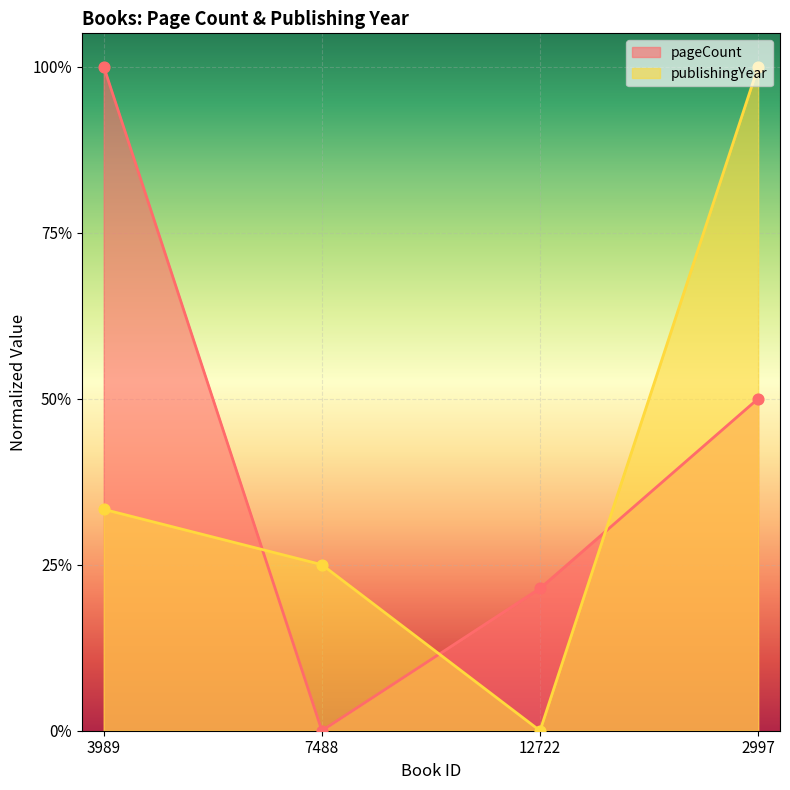

At which category is the sum across all series the highest?

2997